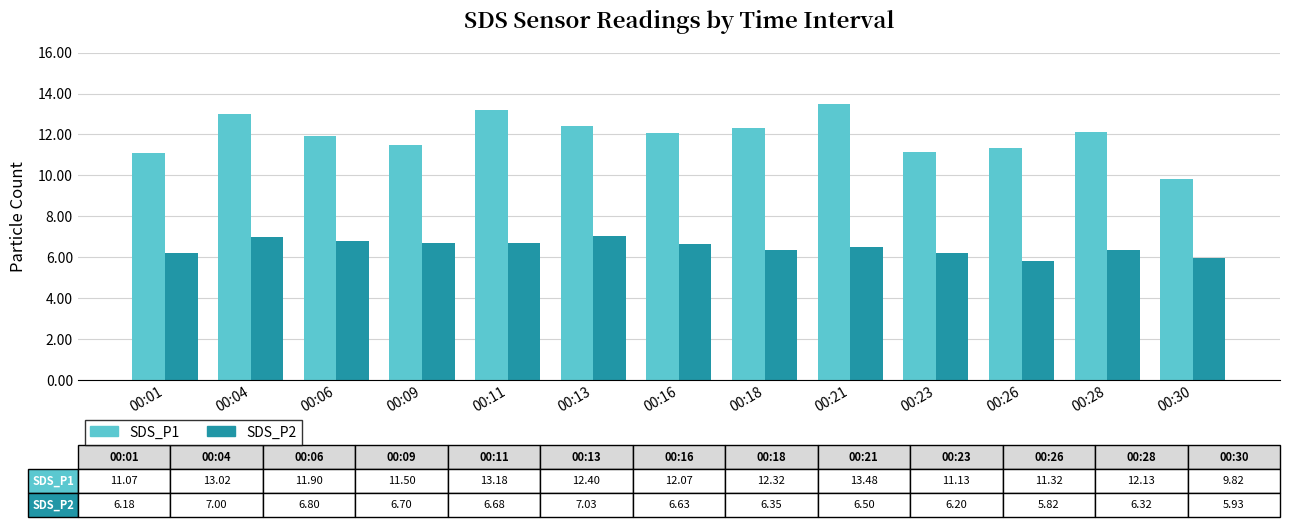

At how many categories does at least one series exceed 12?

7